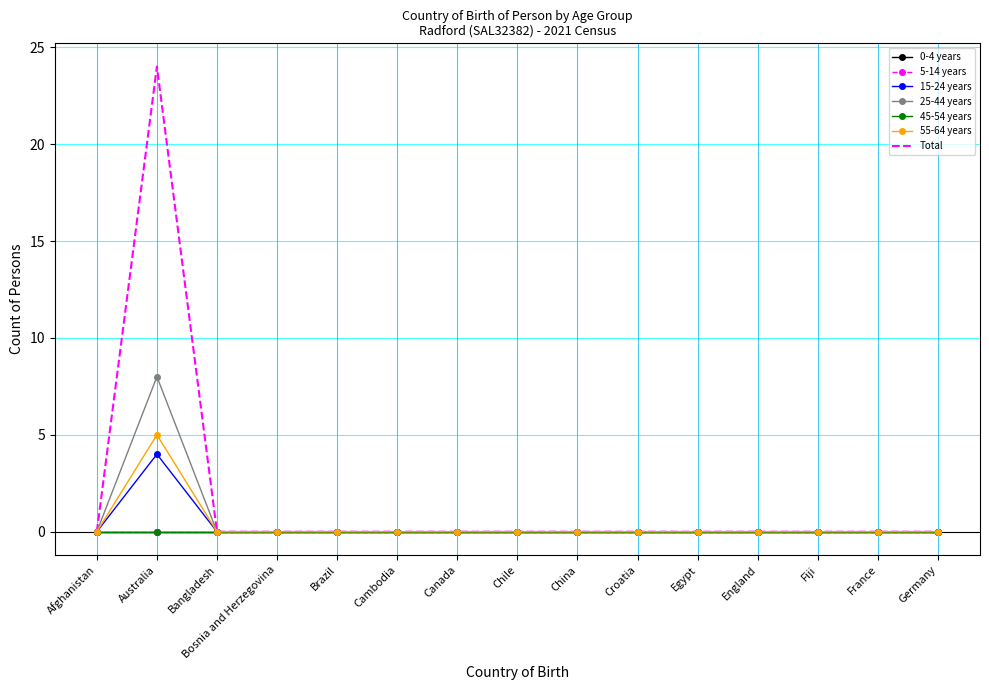

List the labels in order of 55-64 years value, smallest first.

Afghanistan, Bangladesh, Bosnia and Herzegovina, Brazil, Cambodia, Canada, Chile, China, Croatia, Egypt, England, Fiji, France, Germany, Australia